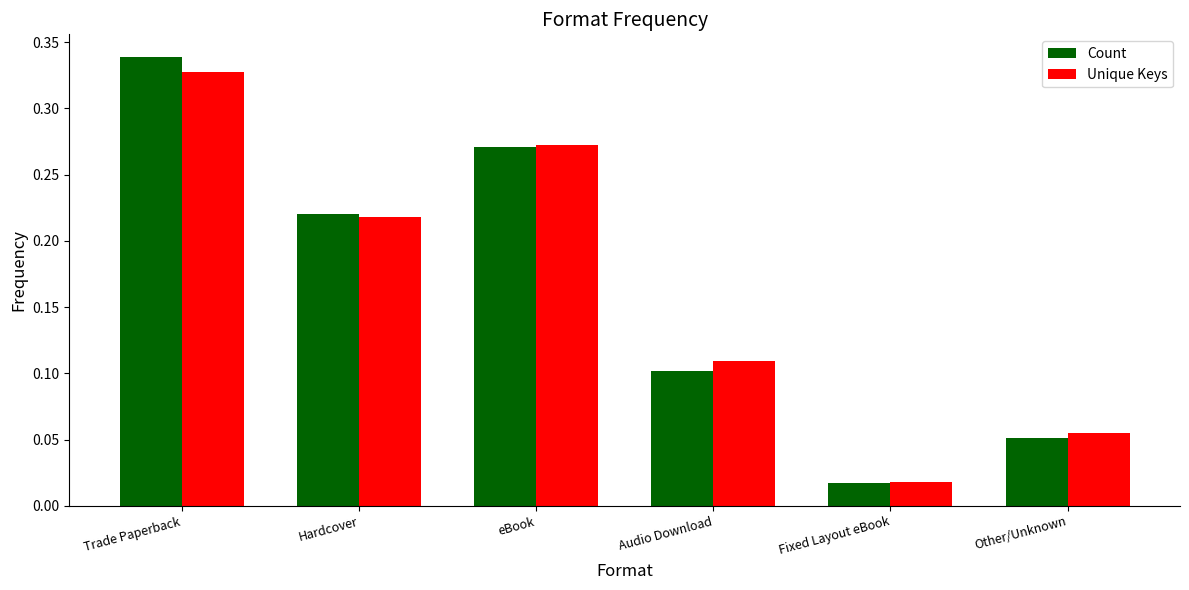

Rank the categories by Unique Keys value from highest to lowest.

Trade Paperback, eBook, Hardcover, Audio Download, Other/Unknown, Fixed Layout eBook